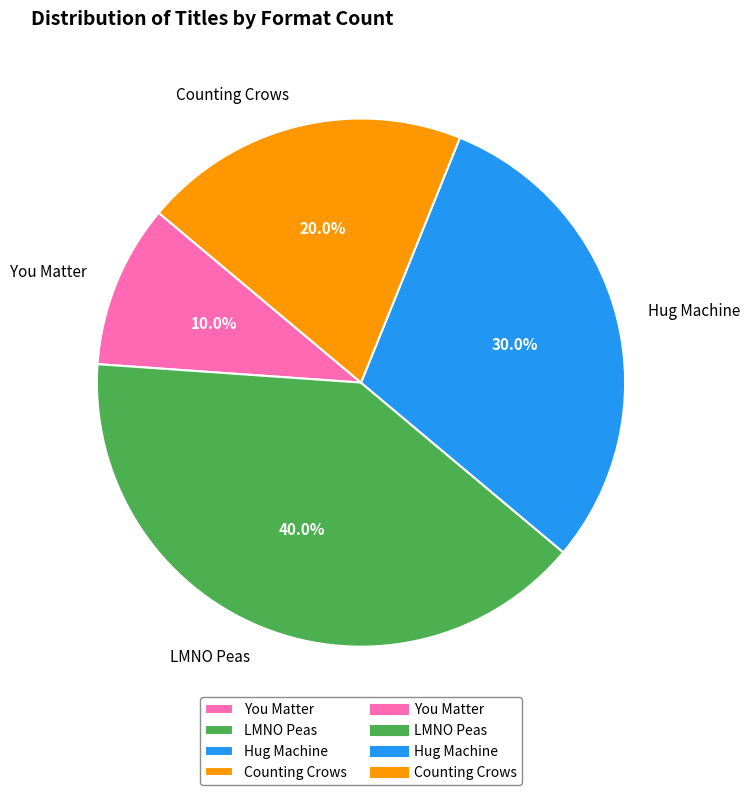

What percentage is the LMNO Peas slice, to the nearest percent?

40%